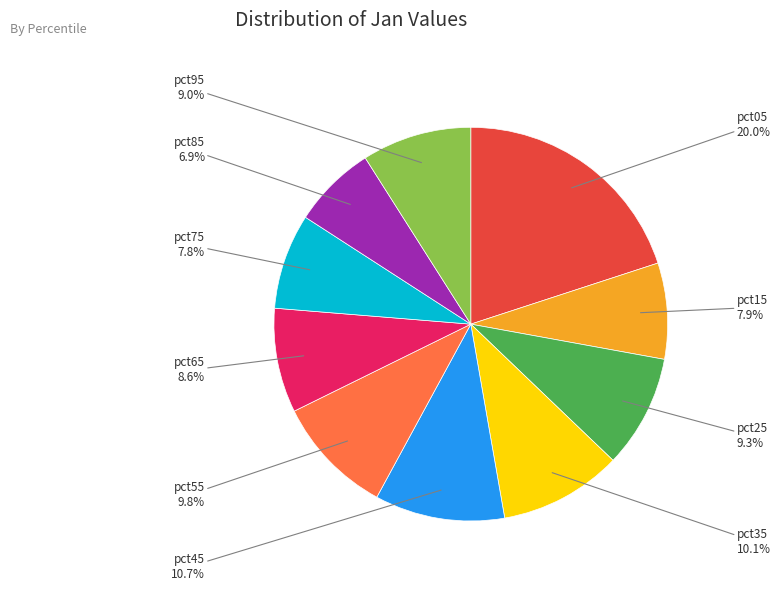

Is there any slice that represents more than half of the pie?

No